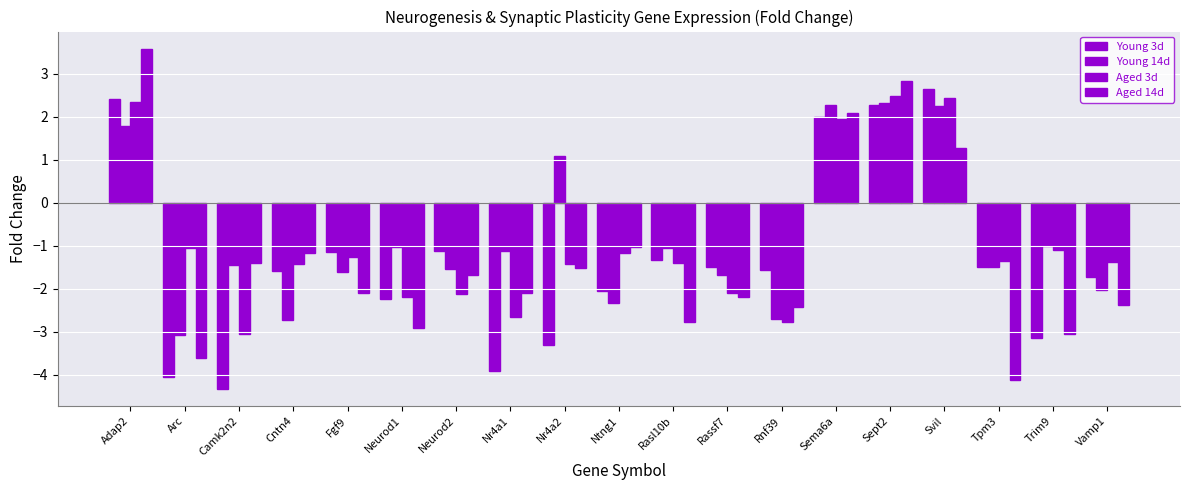

How many data points in Aged 3d are less than -1?

15